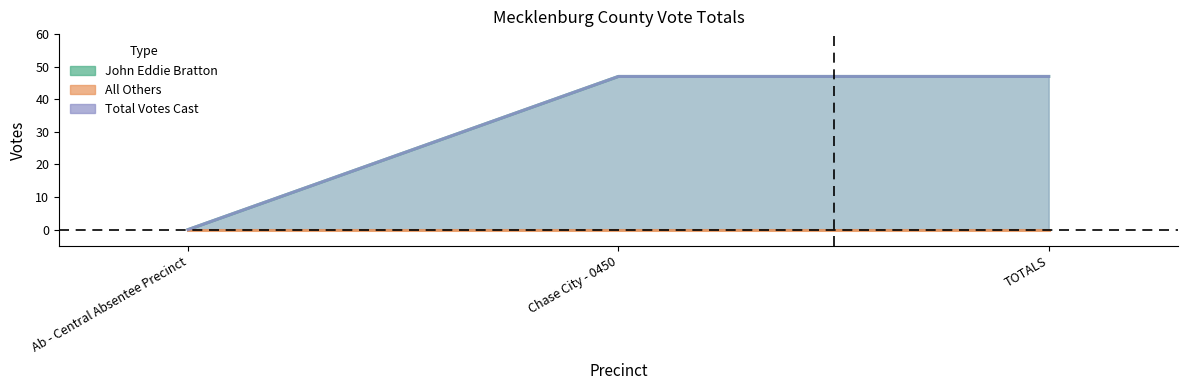

What is the value of the Total Votes Cast point at the 3rd from the left?

47